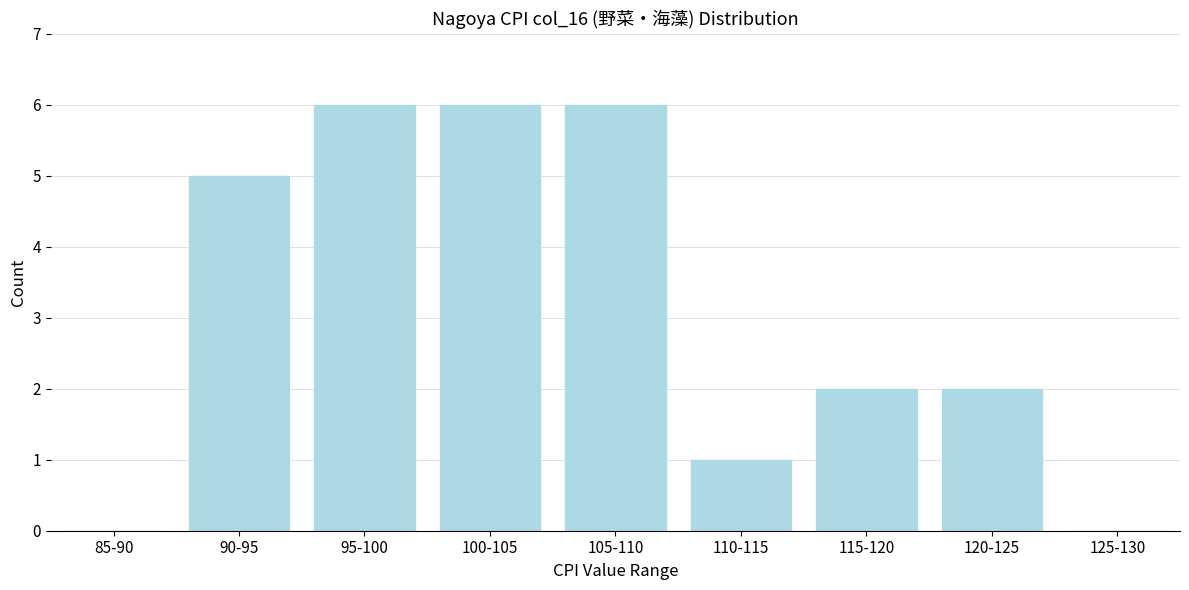

Reading left to right, transcribe all the data shown in this chart.

85-90=0	90-95=5	95-100=6	100-105=6	105-110=6	110-115=1	115-120=2	120-125=2	125-130=0